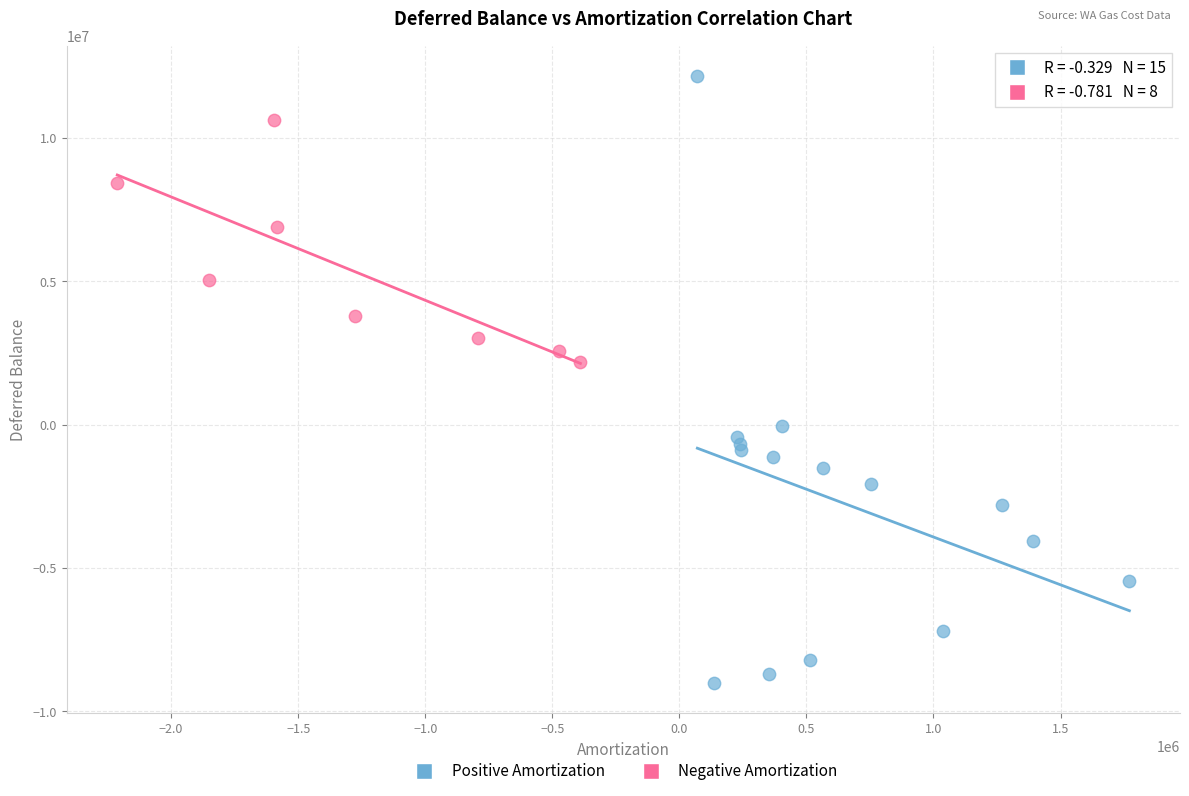

Which series has the widest spread of Y values?

Positive Amortization